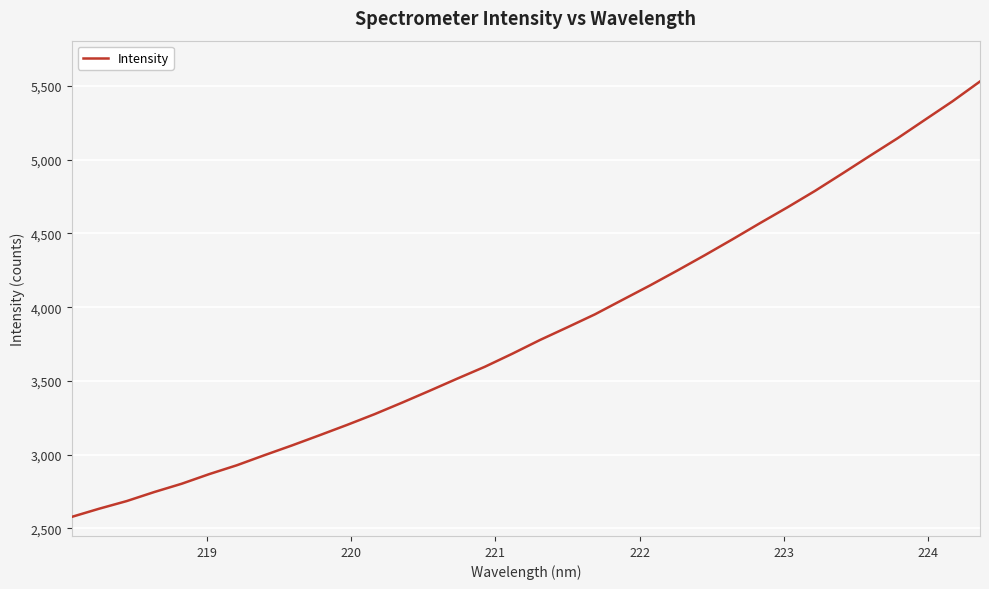

What is the difference between the maximum and minimum values?

2951.2